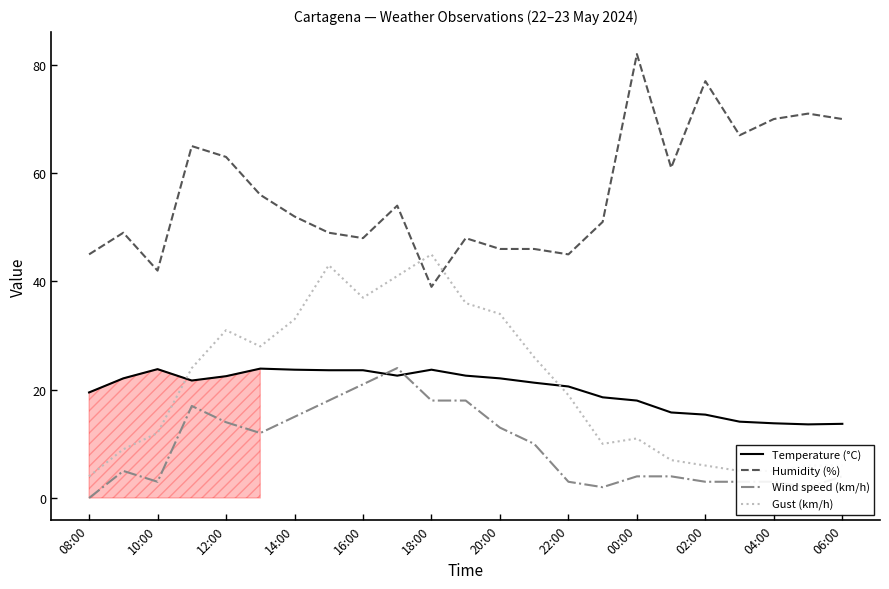

True or false: Humidity (%) and Wind speed (km/h) intersect in this chart.

False